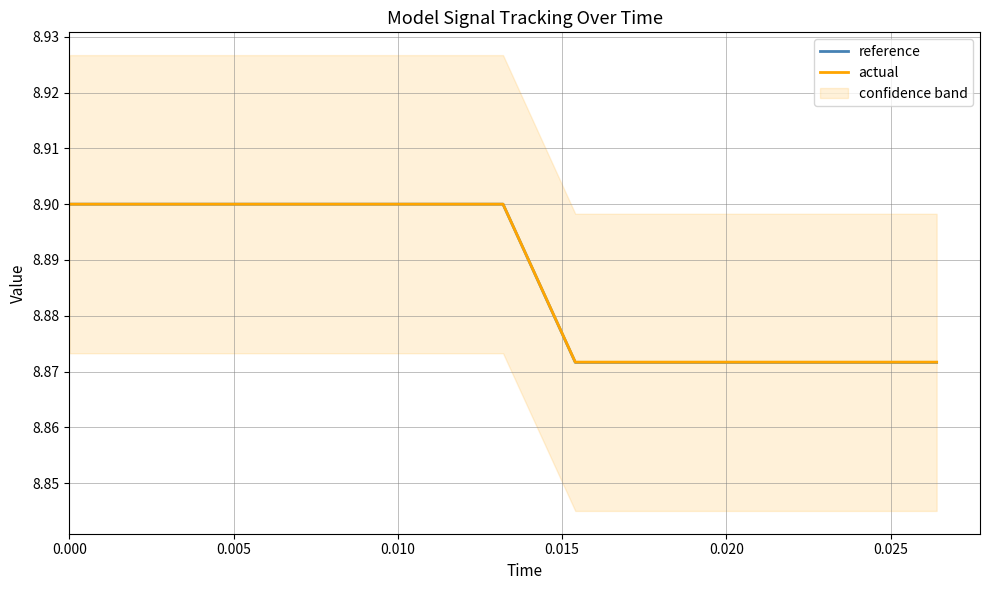

True or false: reference has a value of 5.6 at 0.015.

False